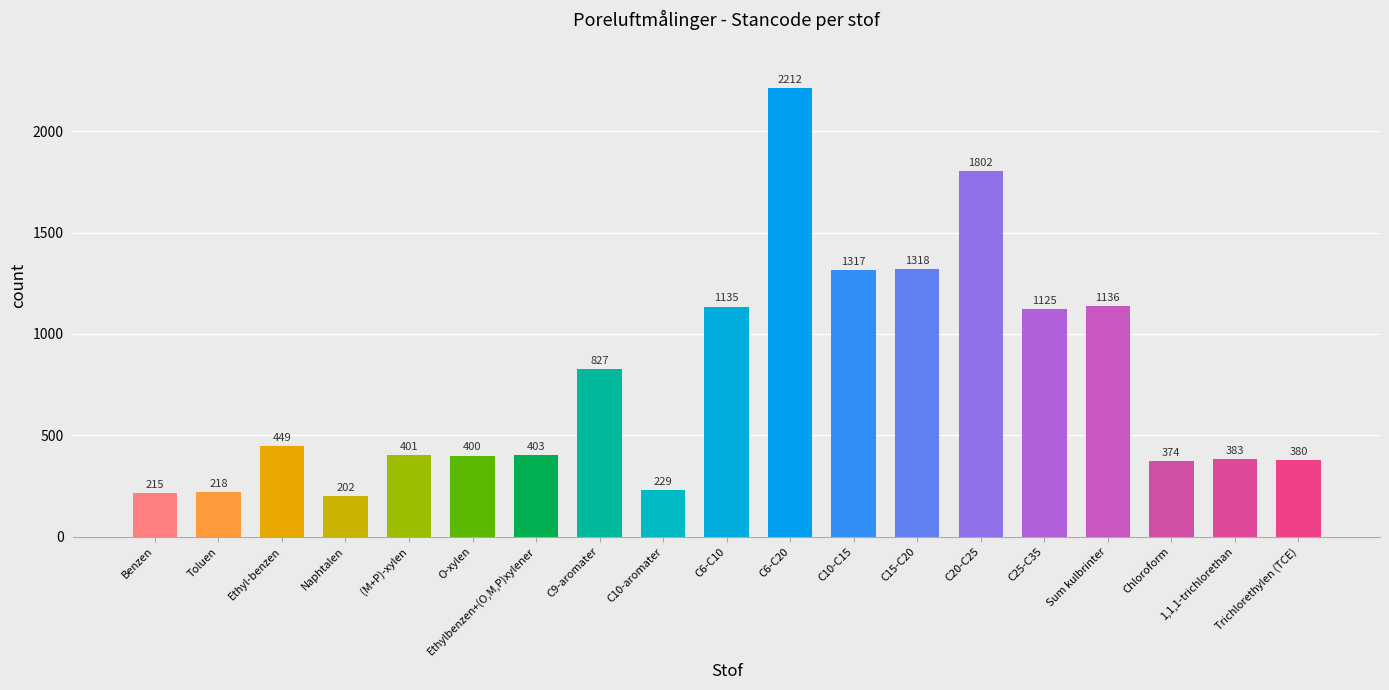

Rank the categories by value from lowest to highest.

Naphtalen, Benzen, Toluen, C10-aromater, Chloroform, Trichlorethylen (TCE), 1,1,1-trichlorethan, O-xylen, (M+P)-xylen, Ethylbenzen+(O,M,P)xylener, Ethyl-benzen, C9-aromater, C25-C35, C6-C10, Sum kulbrinter, C10-C15, C15-C20, C20-C25, C6-C20